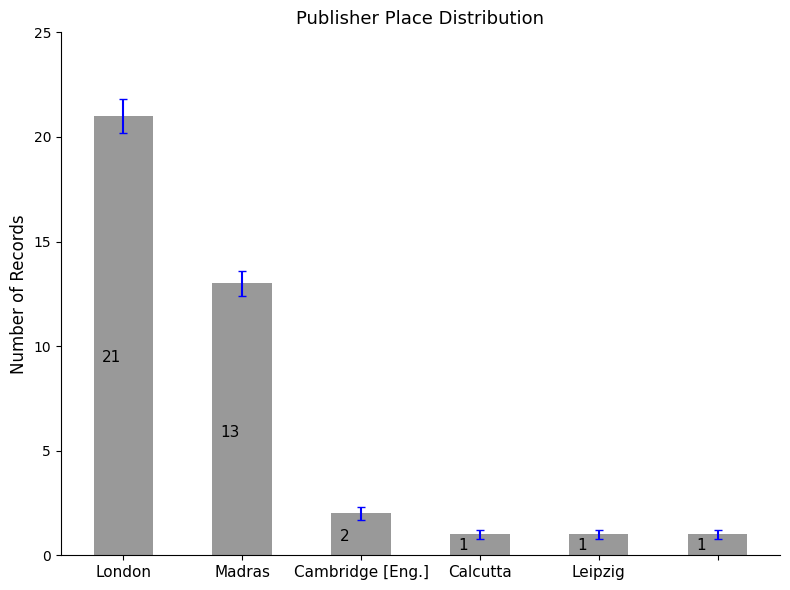

Reading right to left, what are all the values shown in this chart?

1	1	1	2	13	21